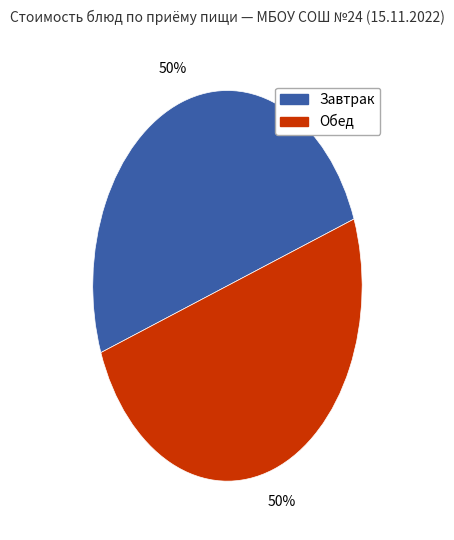

To the nearest percent, what is the difference between the largest and smallest slice percentages?

0%